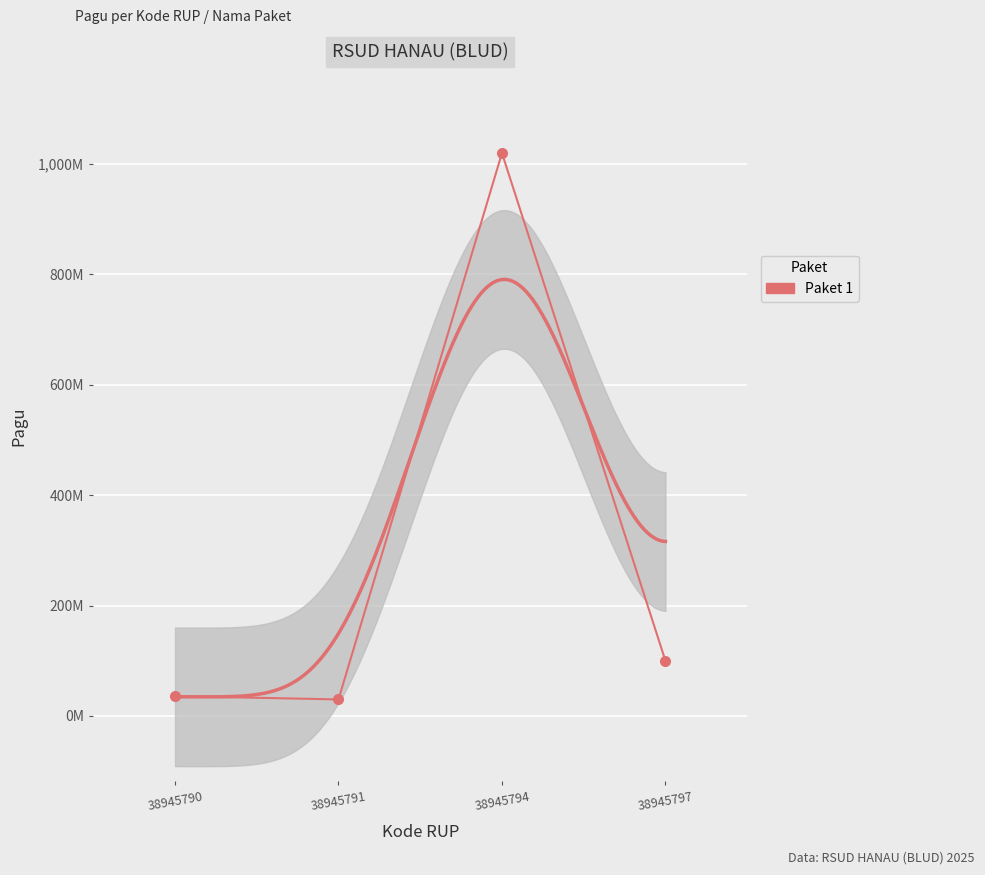

How many values are below 100000000?

2